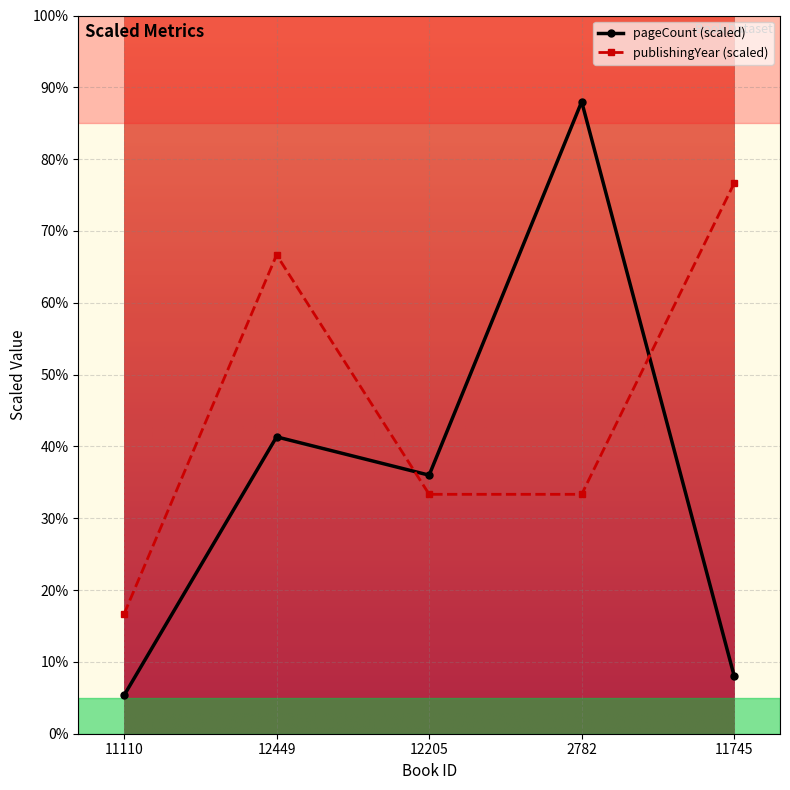

Where is pageCount (scaled) nearest to the value 46?

12449